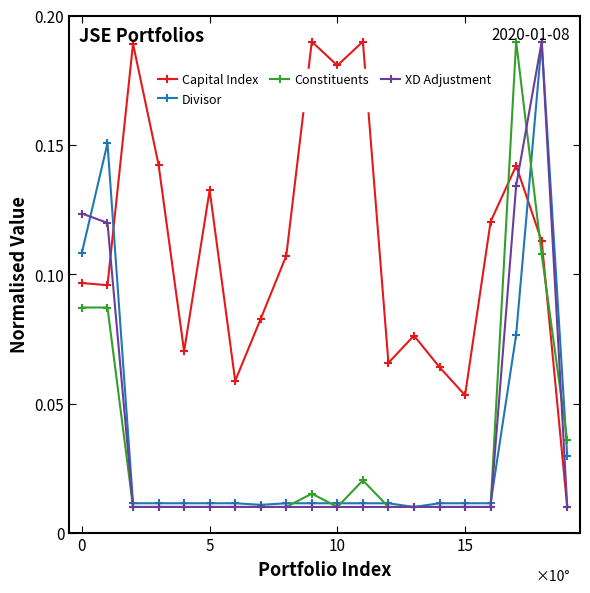

True or false: Constituents has more than 1 points higher than both neighbors.

True